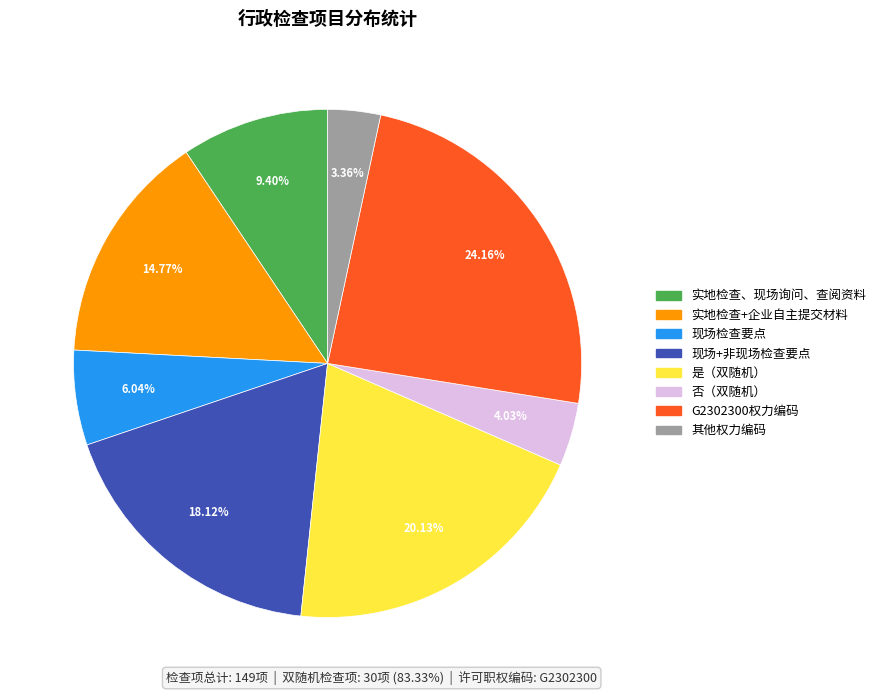

Is there a majority slice in this chart?

No